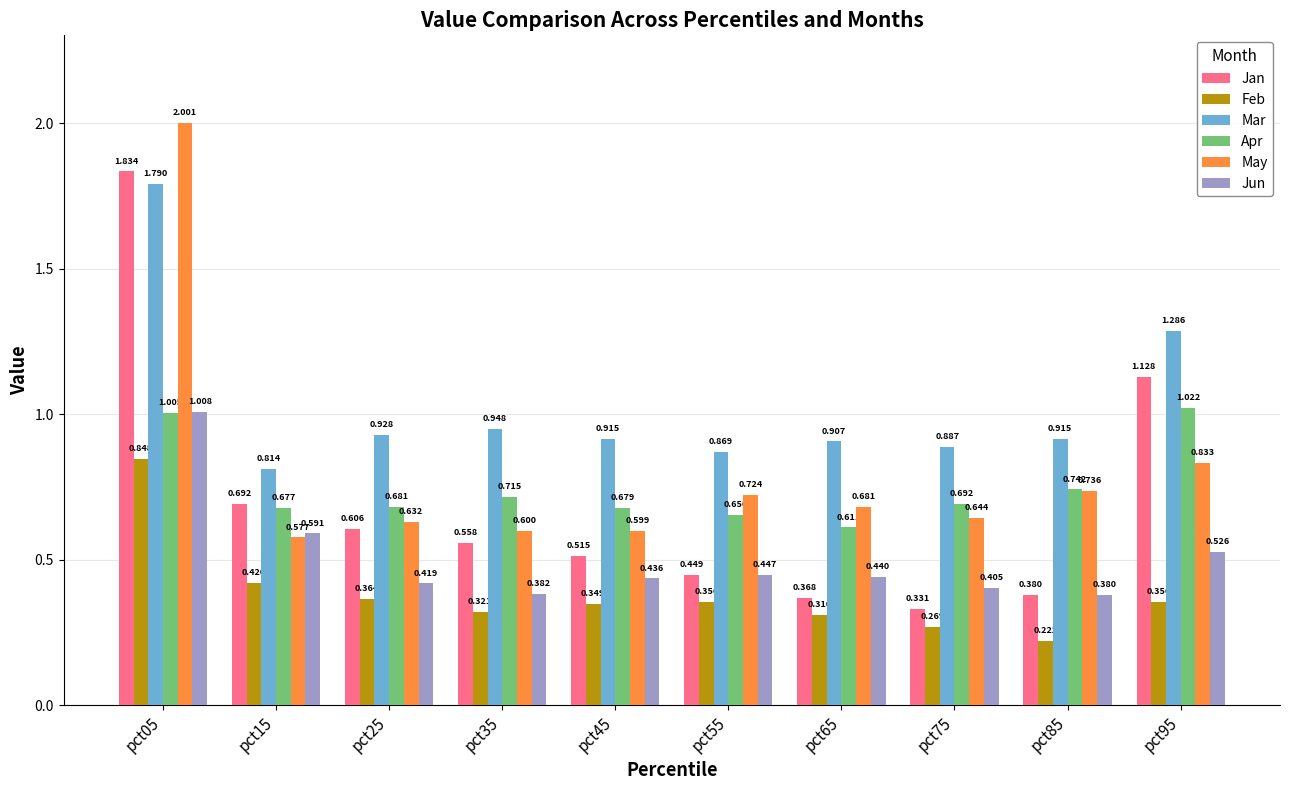

What is the total value across all series at pct45?

3.5